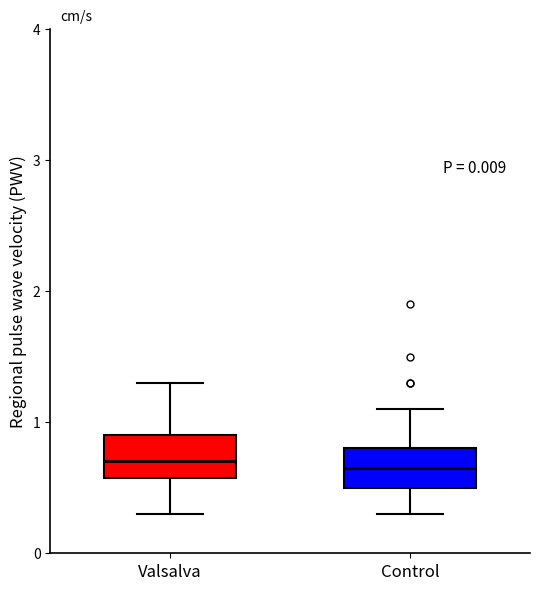

Where is the lower edge of the box for Valsalva on the y-axis? The values are not printed on the chart, so give them approximately, as read against the axis.

0.6